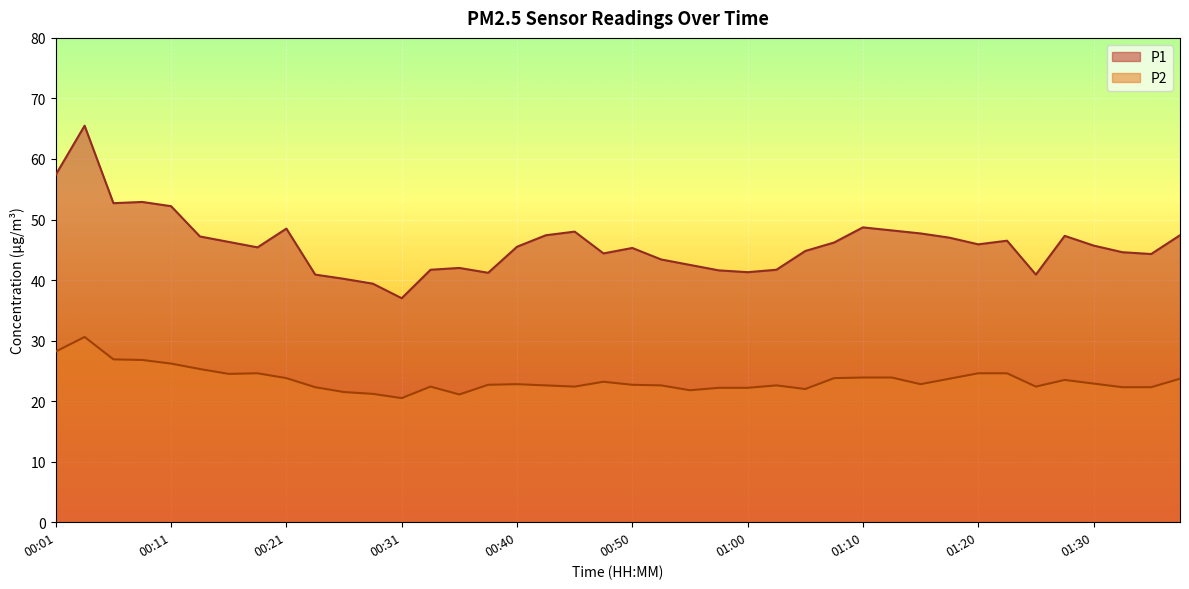

What is the average value of the P2 series?

23.5